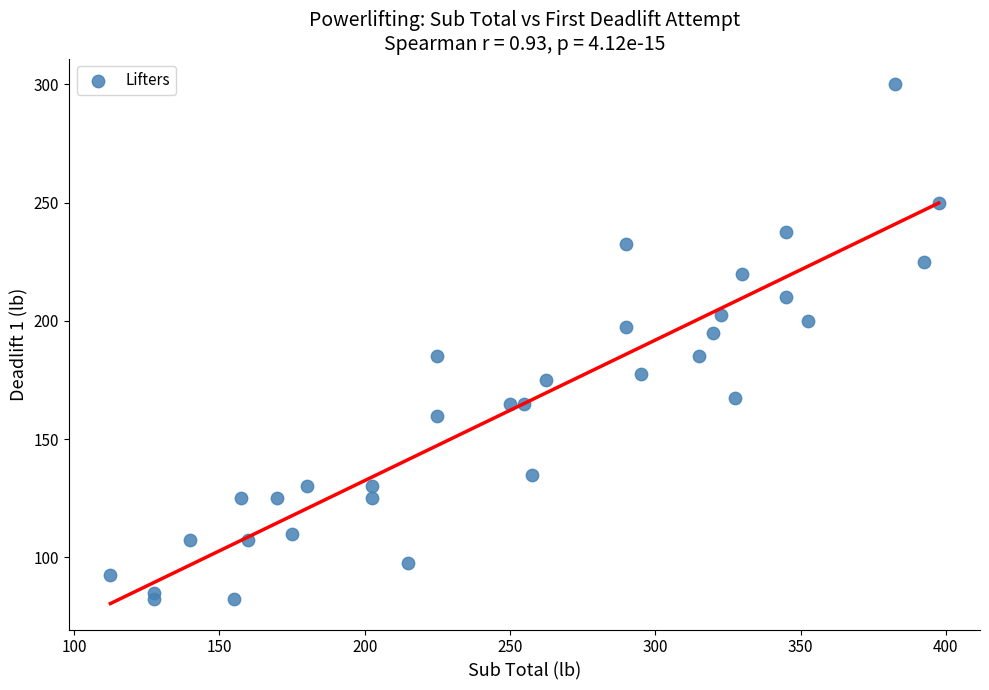

What is the range of Y values (max minus min)?

217.5